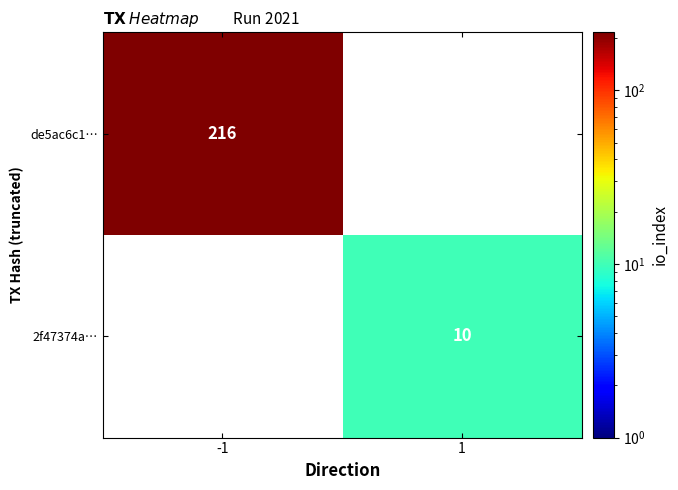

The value of 2f47374a… at 1 is 15. True or false?

False